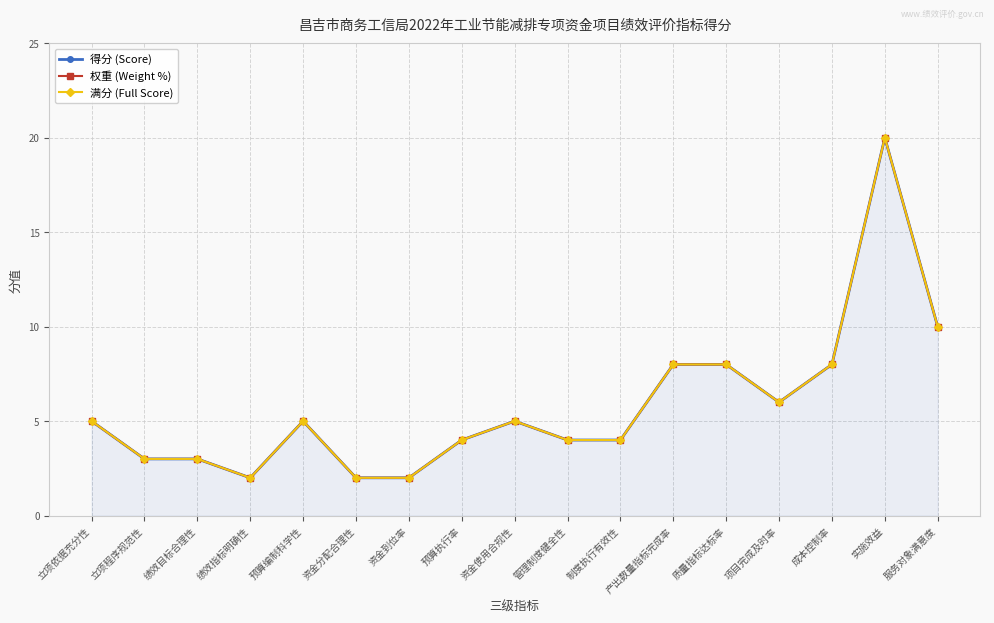

What are all the series names shown in the legend?

得分 (Score), 权重 (Weight %), 满分 (Full Score)